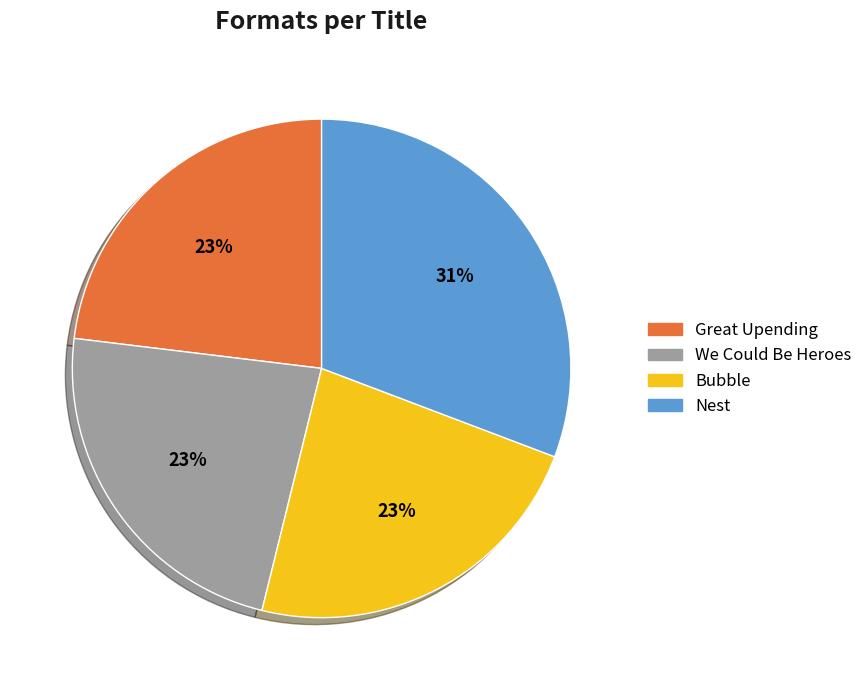

Do Bubble and Great Upending together represent more than half of the pie?

No